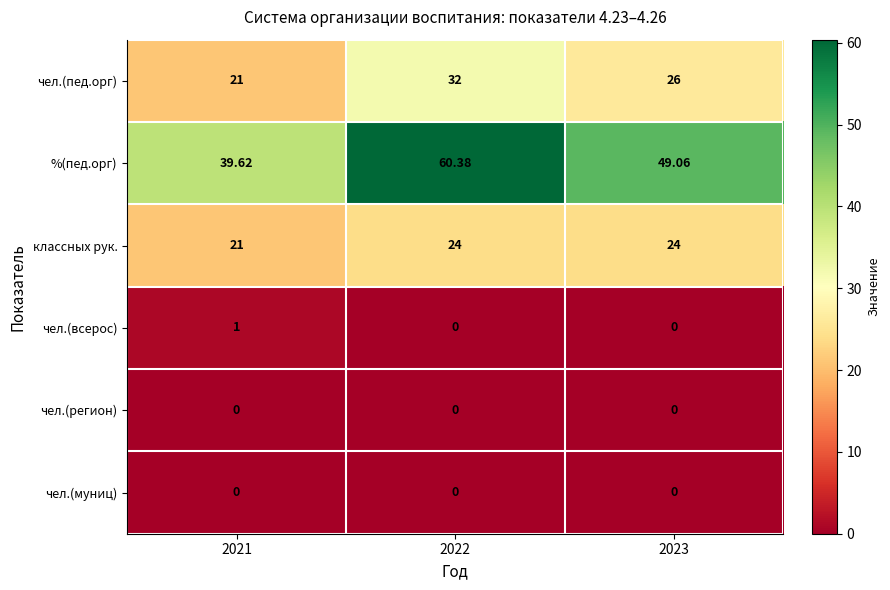

Which series has the largest total across all categories?

%(пед.орг)